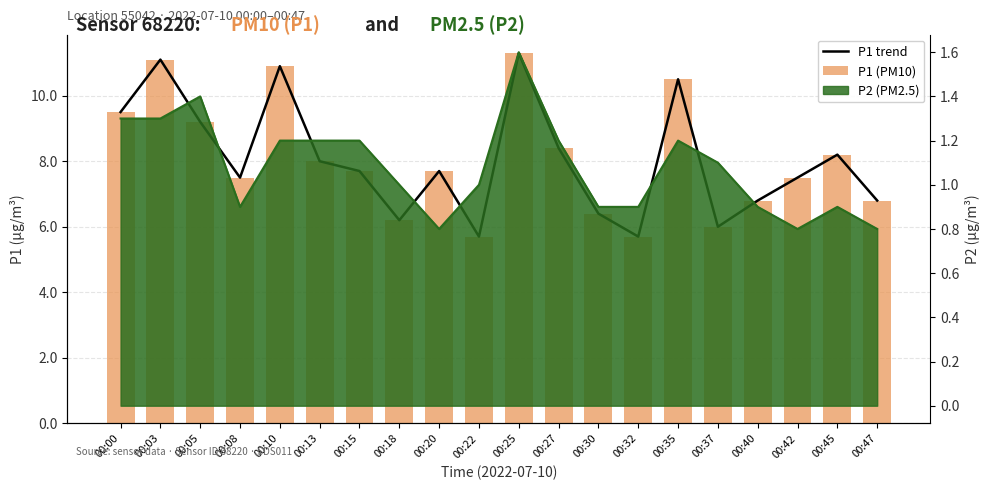

Between 00:35 and 00:22, which is larger?

00:35